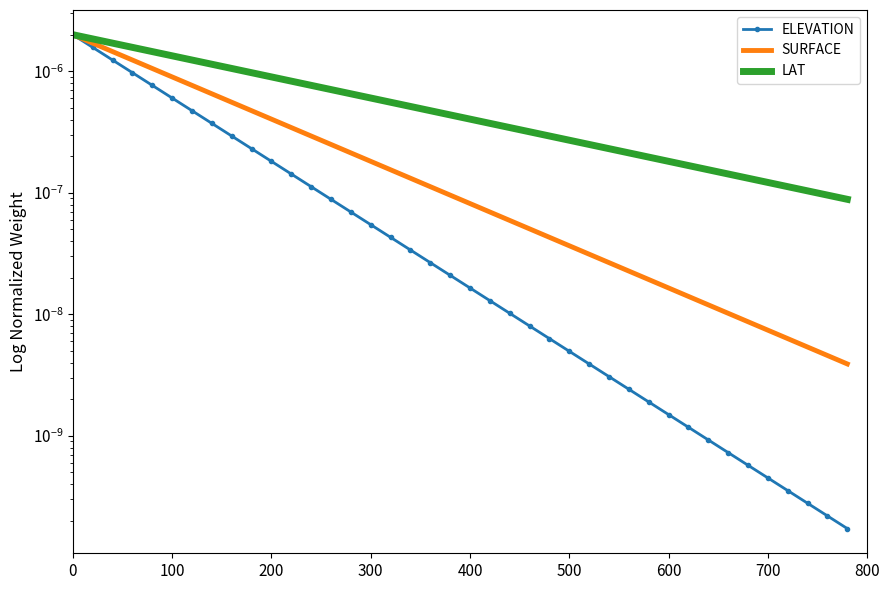

Does the chart have visible grid lines?

No